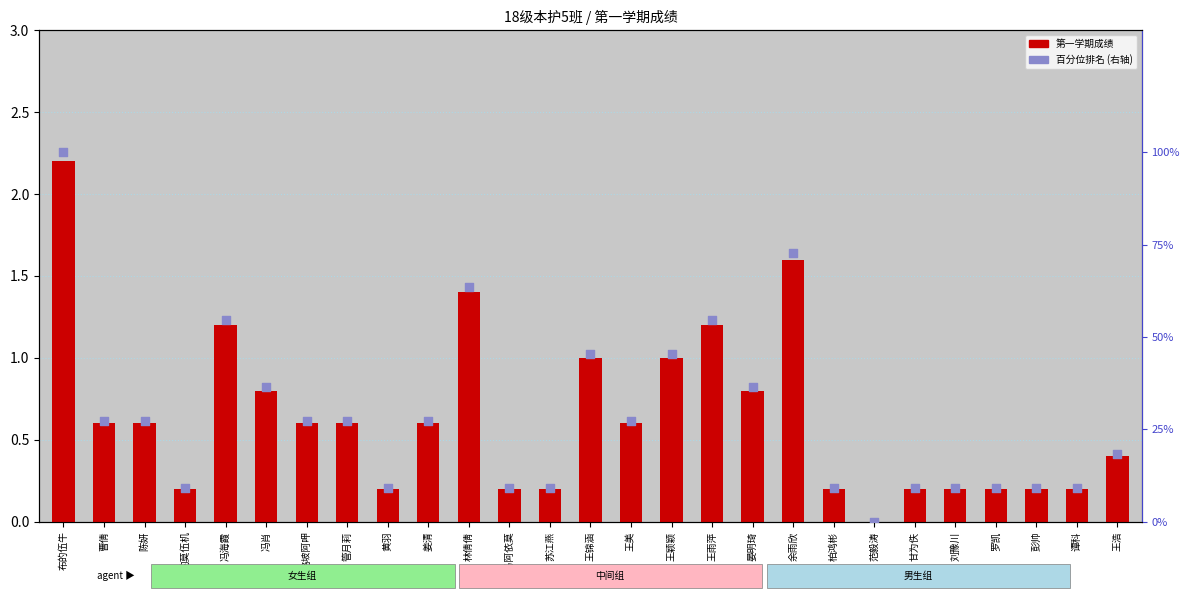

Is the value of 第一学期 at 管月莉 greater than the value of 百分位排名 at 曹倩?

No